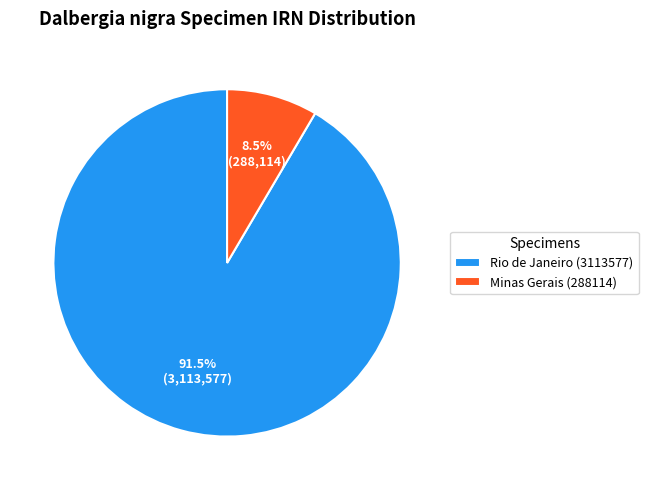

What is the largest slice in the pie chart?

Rio de Janeiro (3113577)